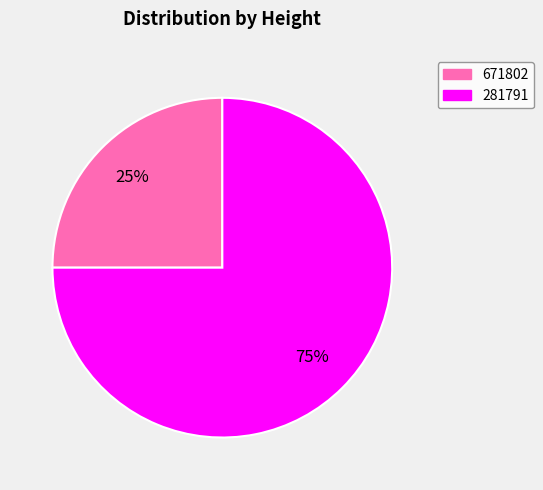

The 671802 slice represents 25% of the pie. True or false?

True